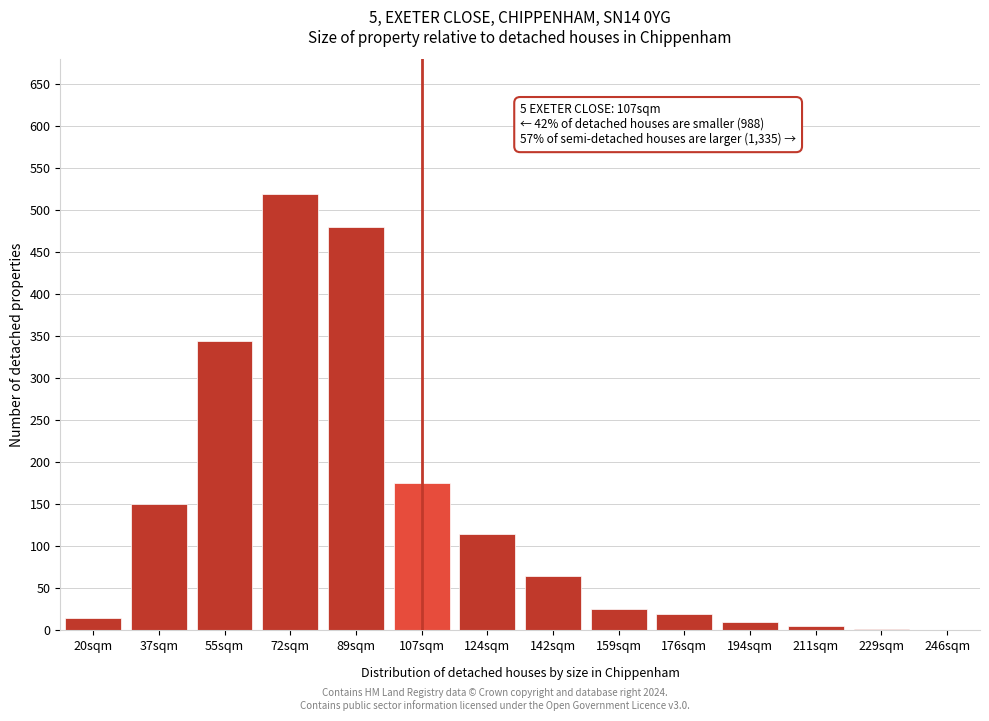

What is the greatest value displayed?

520